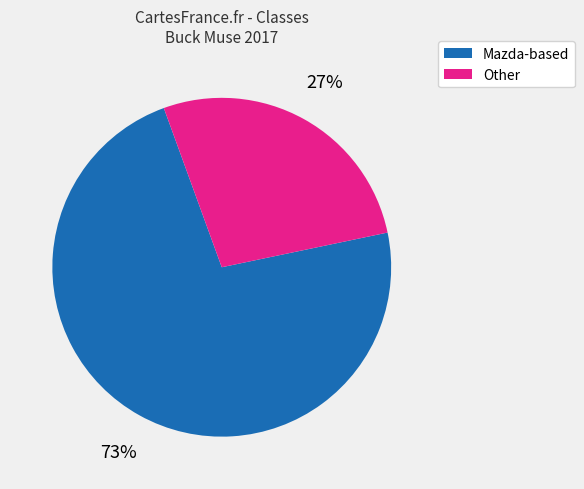

To the nearest percent, what is the average slice percentage?

50%